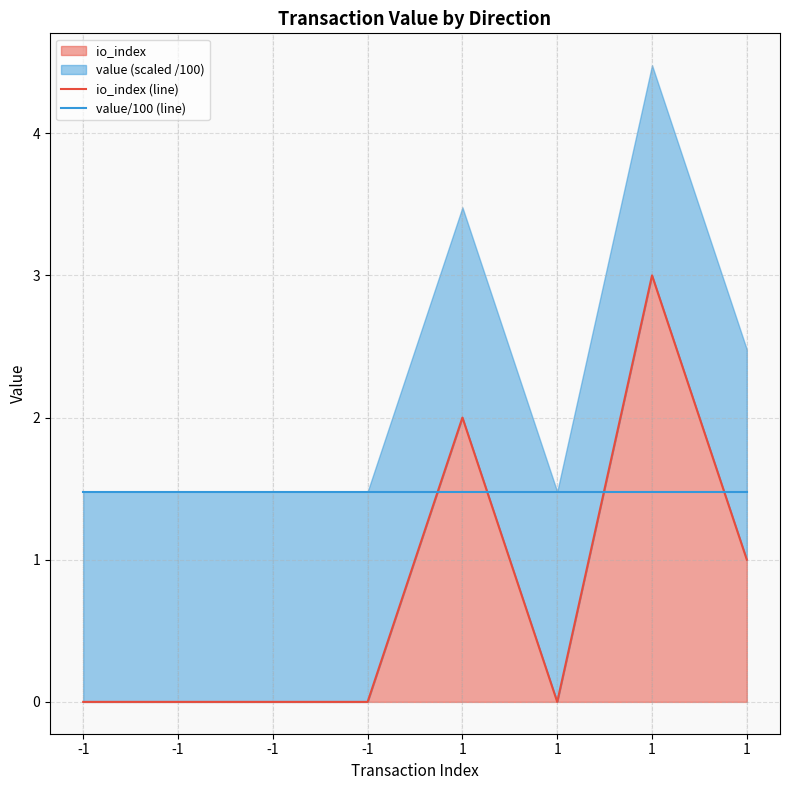

Rank the series at 1 from lowest to highest value.

value/100 (line), io_index (line)